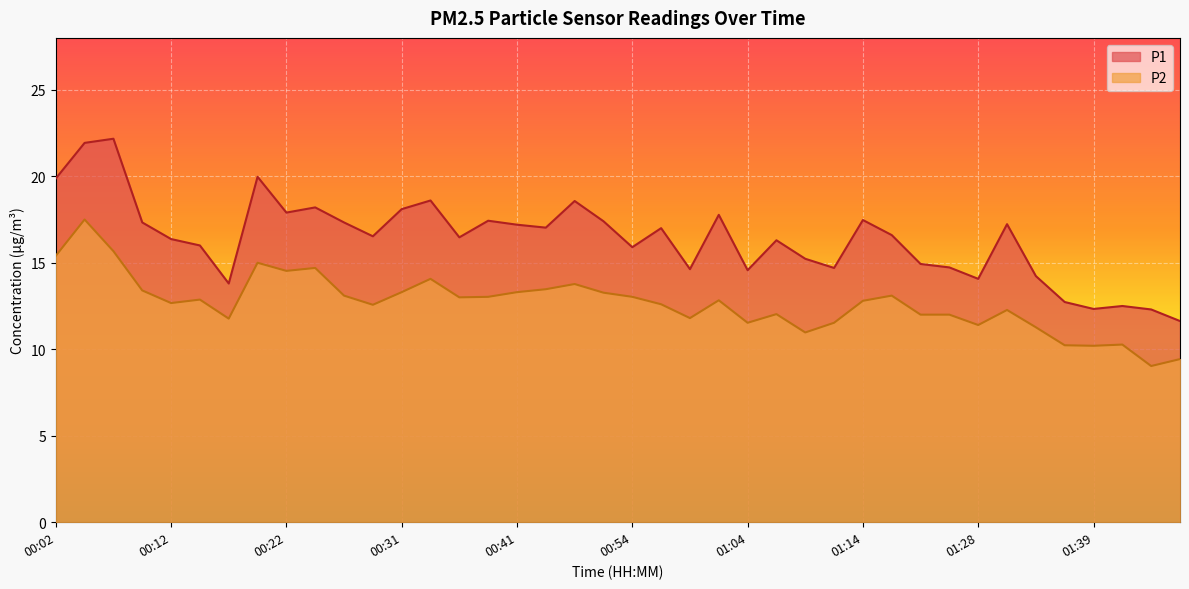

What is the label of the 36th point from the left?

01:36